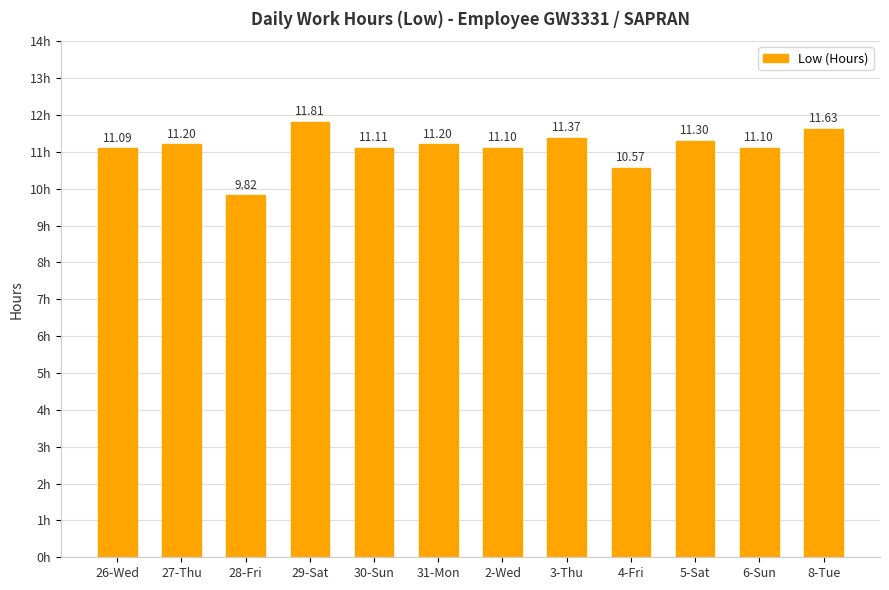

What is the approximate value at 3-Thu?

11.4